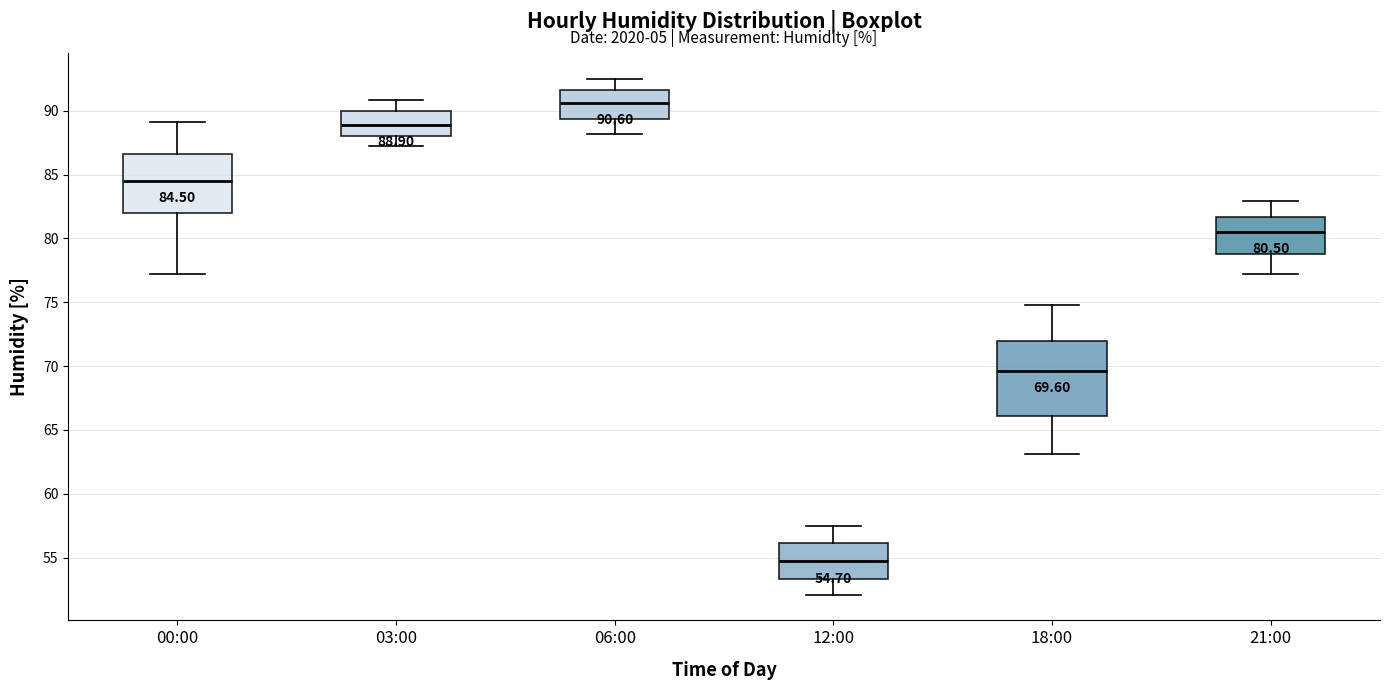

Which box has the lowest median line?

12:00